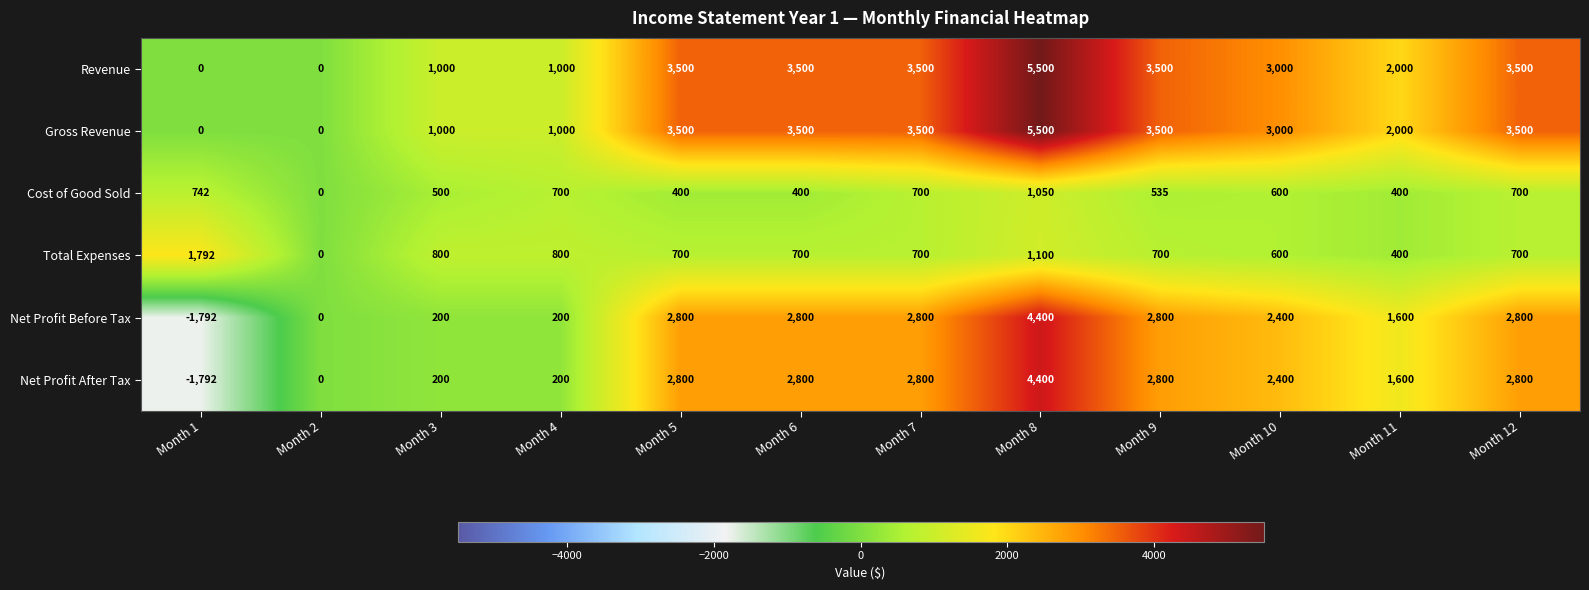

Count the number of data series in this chart.

6